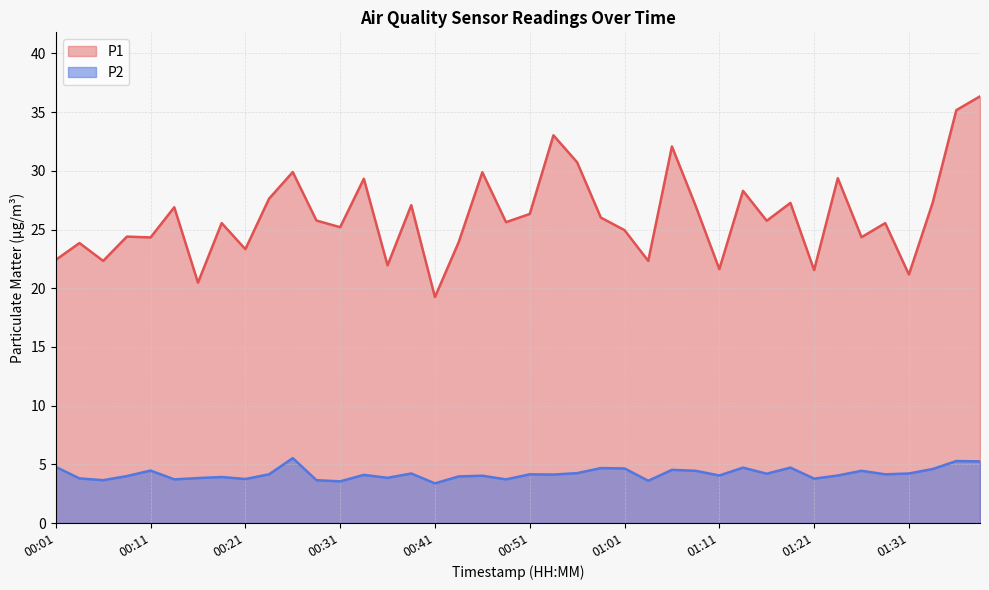

What is the approximate value of P2 at 00:23?

4.2